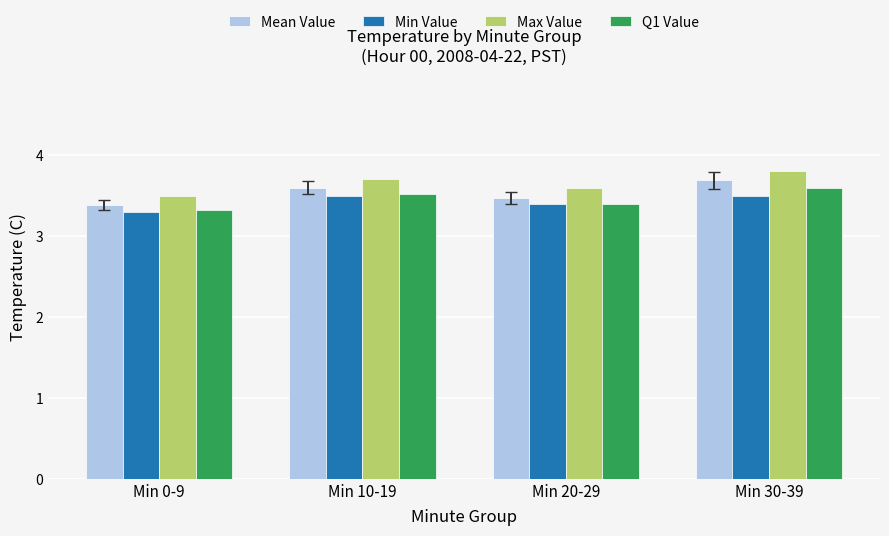

Which series has the largest total across all categories?

Max Value